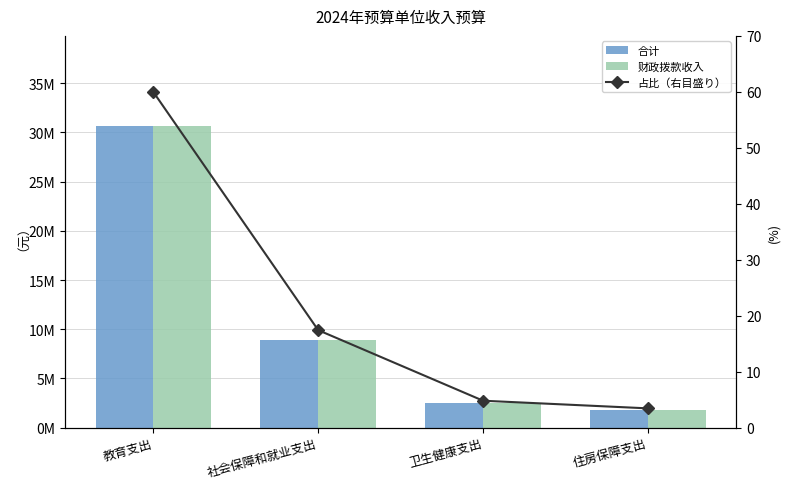

The 财政拨款收入 series shows 1754134.5 at 住房保障支出. True or false?

True